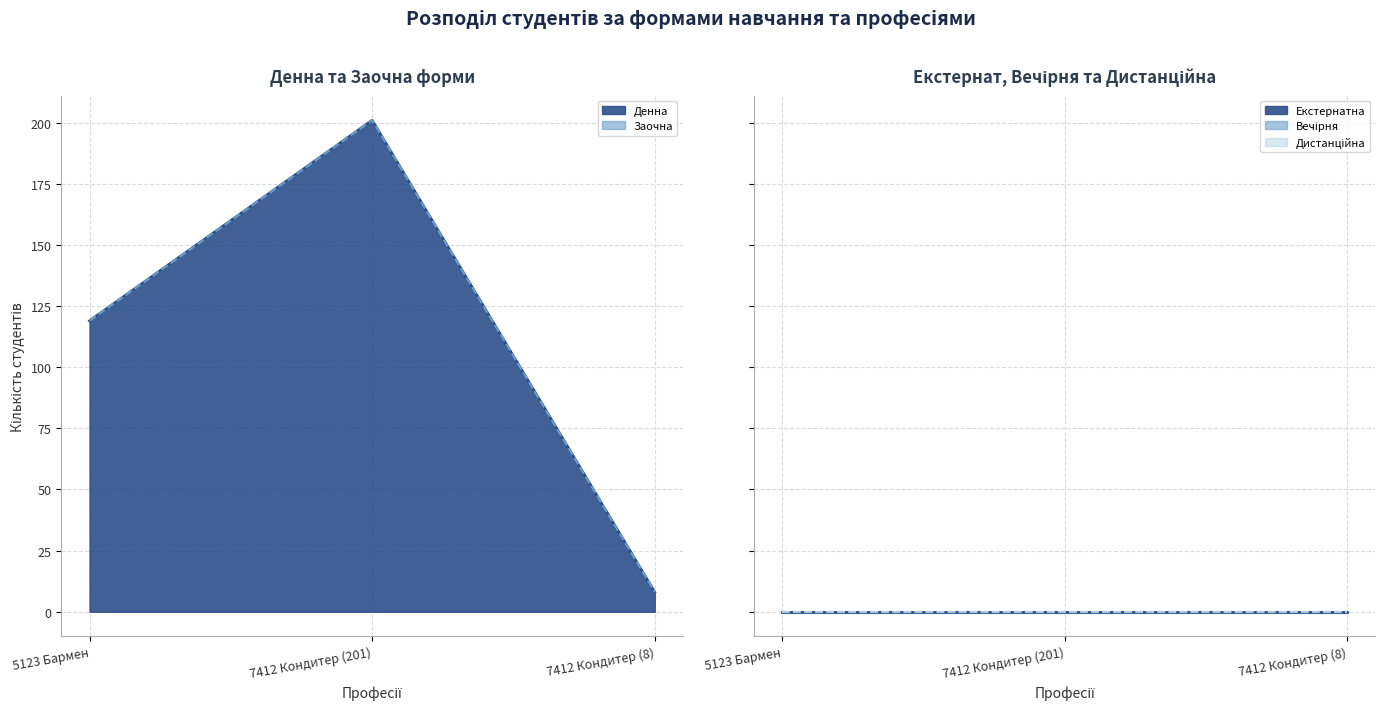

Reading left to right, transcribe all the data shown in this chart.

Денна: 119	201	8
Заочна: 0	0	0
Екстернатна: 0	0	0
Вечірня: 0	0	0
Дистанційна: 0	0	0